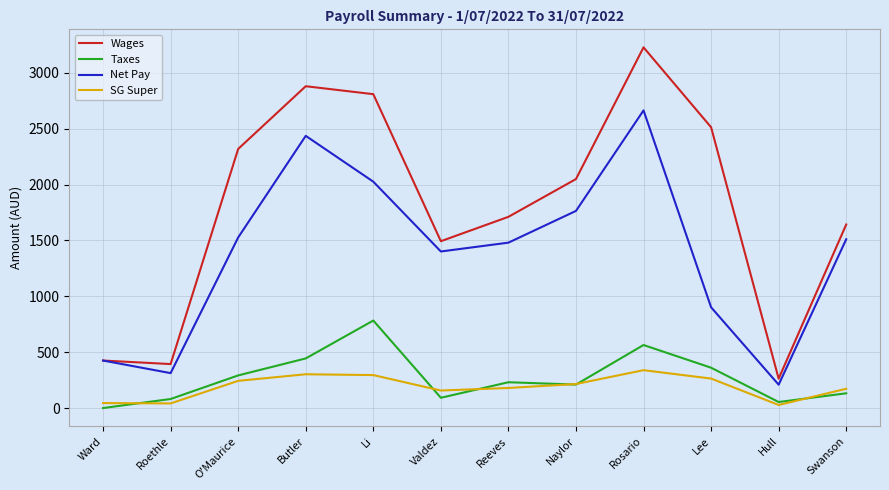

What is the difference between the SG Super values at Rosario and Reeves?

159.2